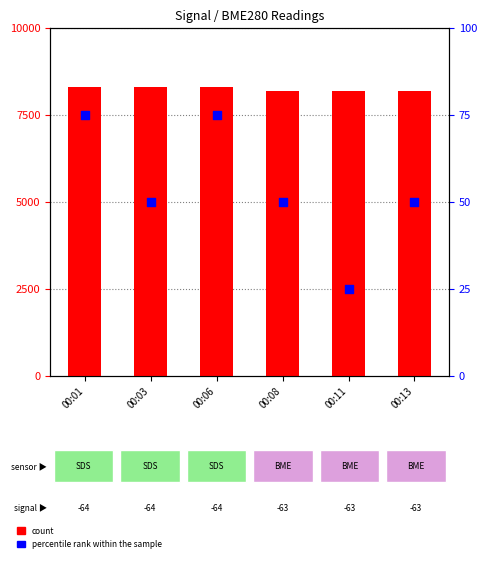

At which category is the sum across all series the highest?

00:01